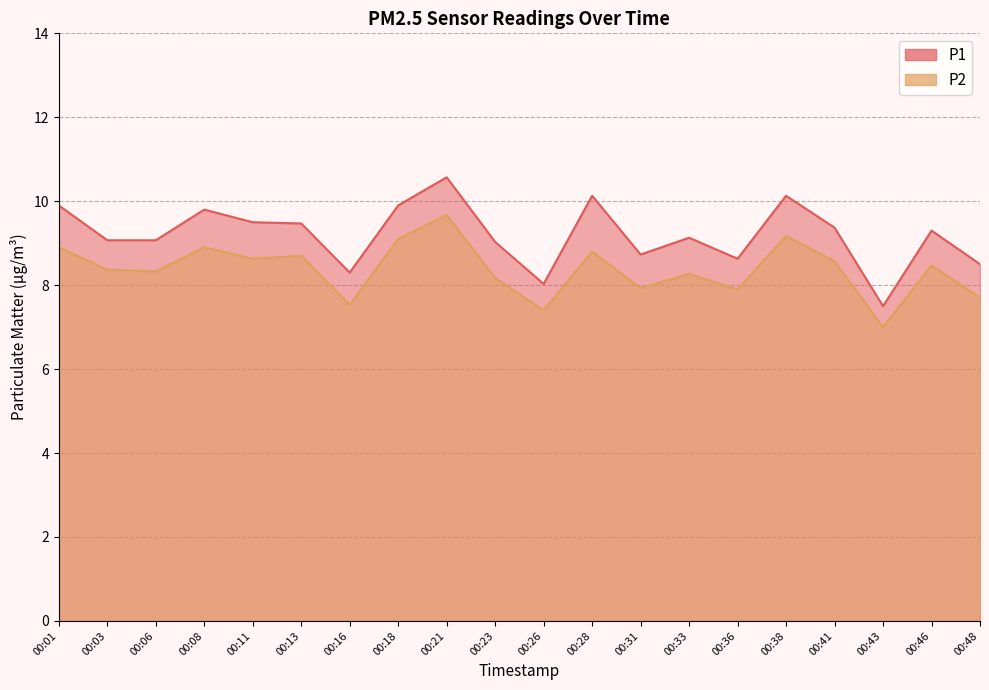

What is the value of the P2 point at the 11th from the left?

7.4